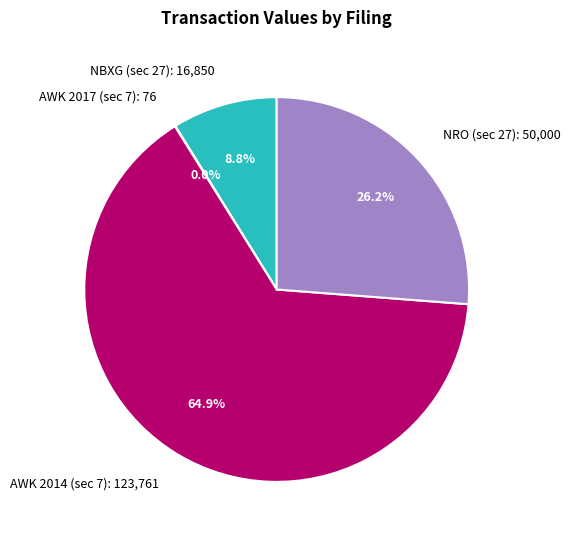

To the nearest percent, what is the difference between the largest and smallest slice percentages?

65%